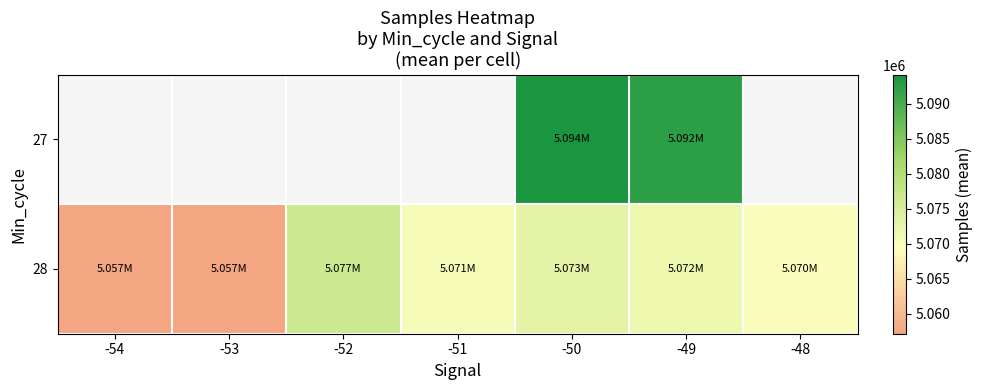

Rank the categories by 27 value from lowest to highest.

-49, -48, -54, -53, -52, -51, -50